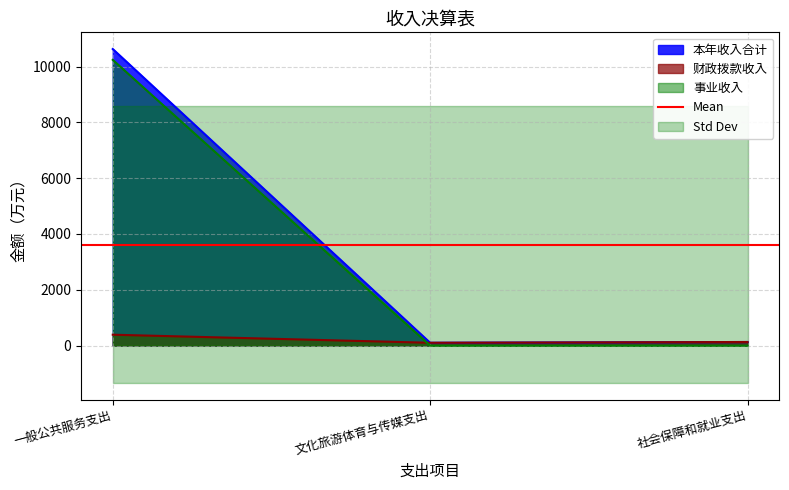

Reading left to right, extract all data points from this chart.

本年收入合计: 10629.1	100.0	127.7
财政拨款收入: 388.7	100.0	127.7
事业收入: 10240.4	0.0	0.0